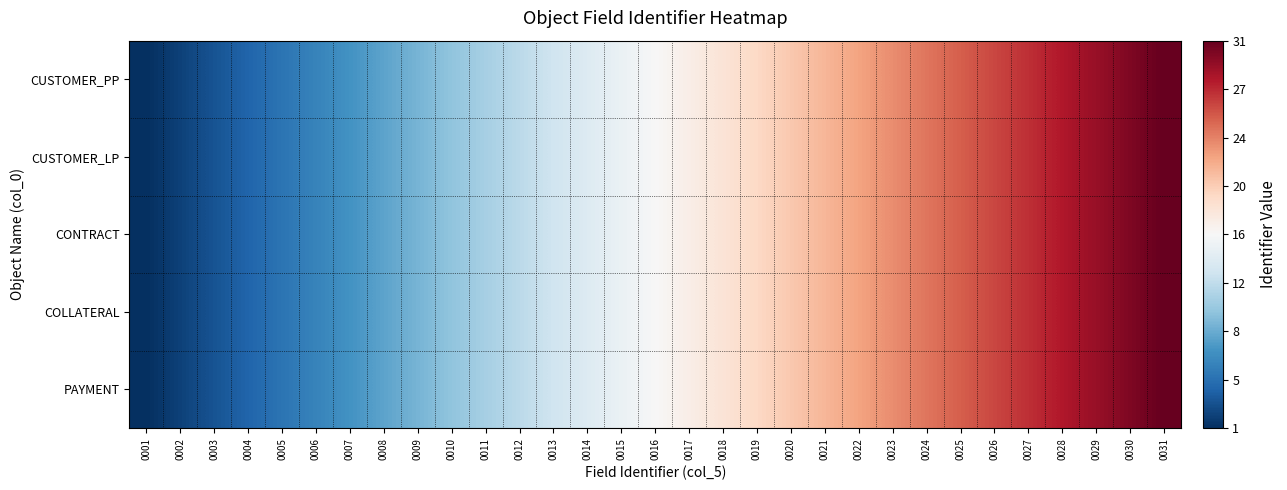

At 0028, list the series in order from smallest to largest.

CUSTOMER_PP, CUSTOMER_LP, CONTRACT, COLLATERAL, PAYMENT